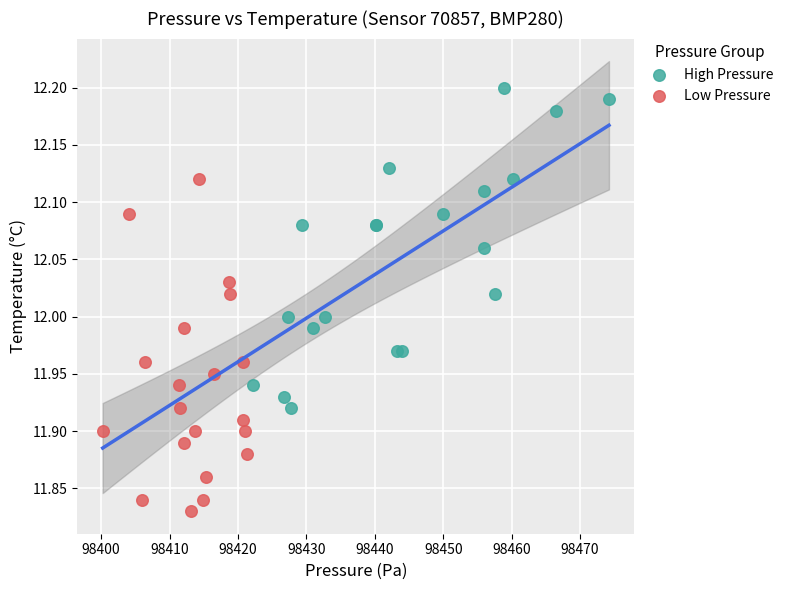

Which series has the widest spread of Y values?

Low Pressure